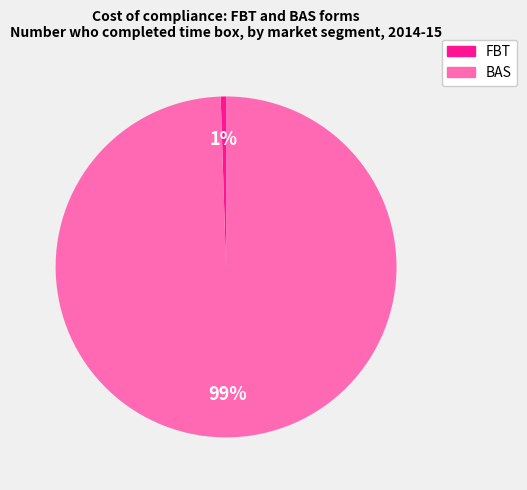

Does any single category account for the majority?

Yes